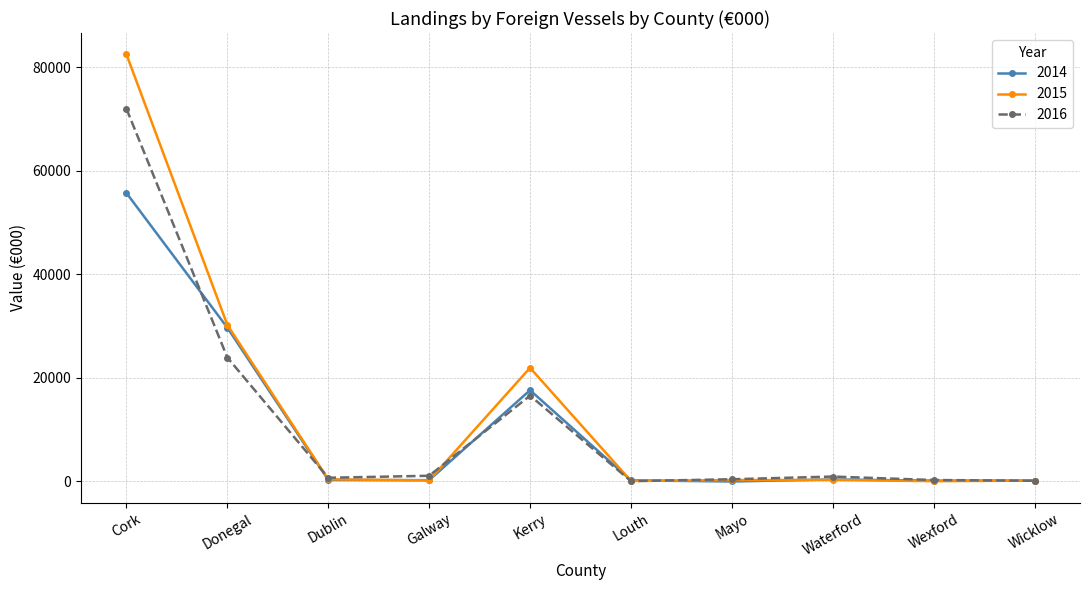

What is the minimum value for 2016?

69